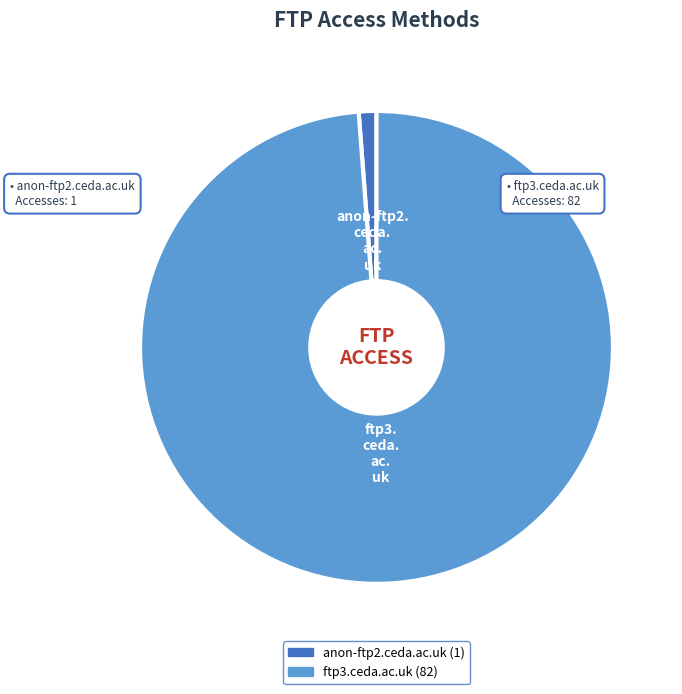

Which category has the smallest portion of the pie?

anon-ftp2.ceda.ac.uk